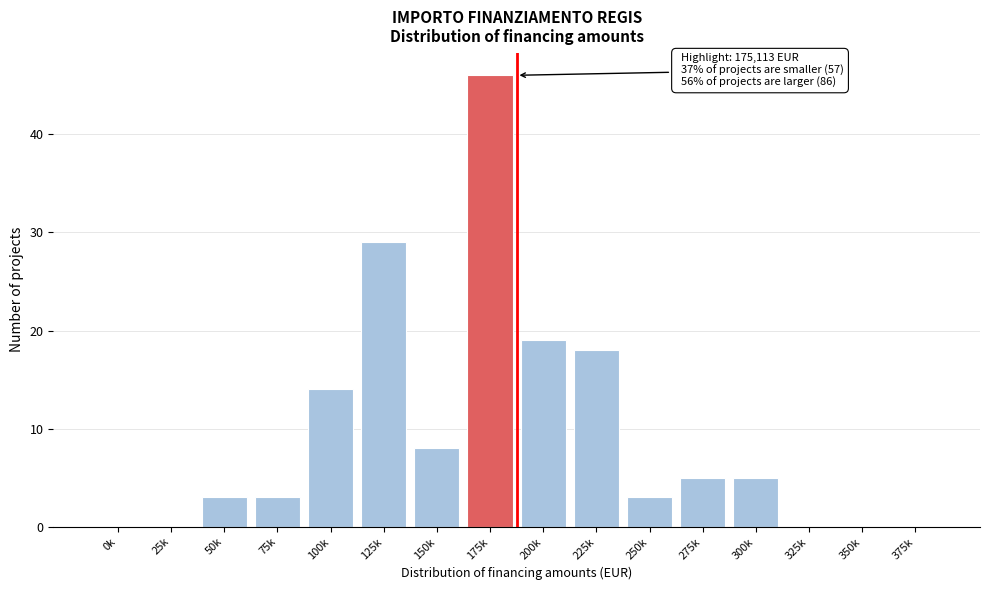

Reading right to left, what are all the values shown in this chart?

375k=0	350k=0	325k=0	300k=5	275k=5	250k=3	225k=18	200k=19	175k=46	150k=8	125k=29	100k=14	75k=3	50k=3	25k=0	0k=0